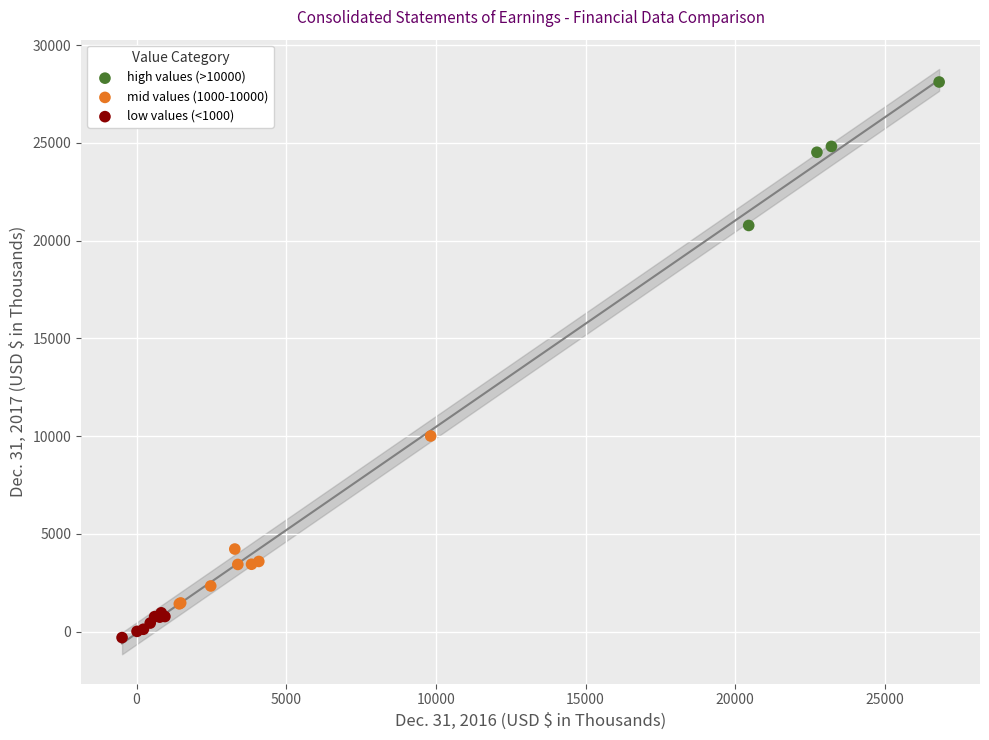

Which series contains the lowest Y value?

low values (<1000)